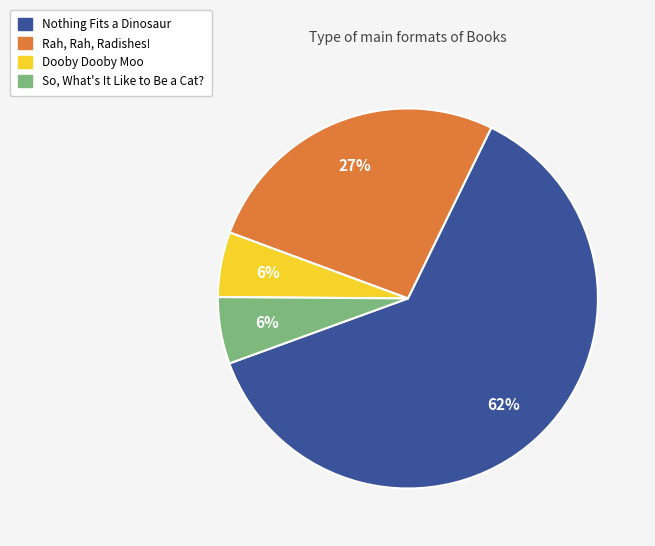

To the nearest percent, what is the average slice percentage?

25%